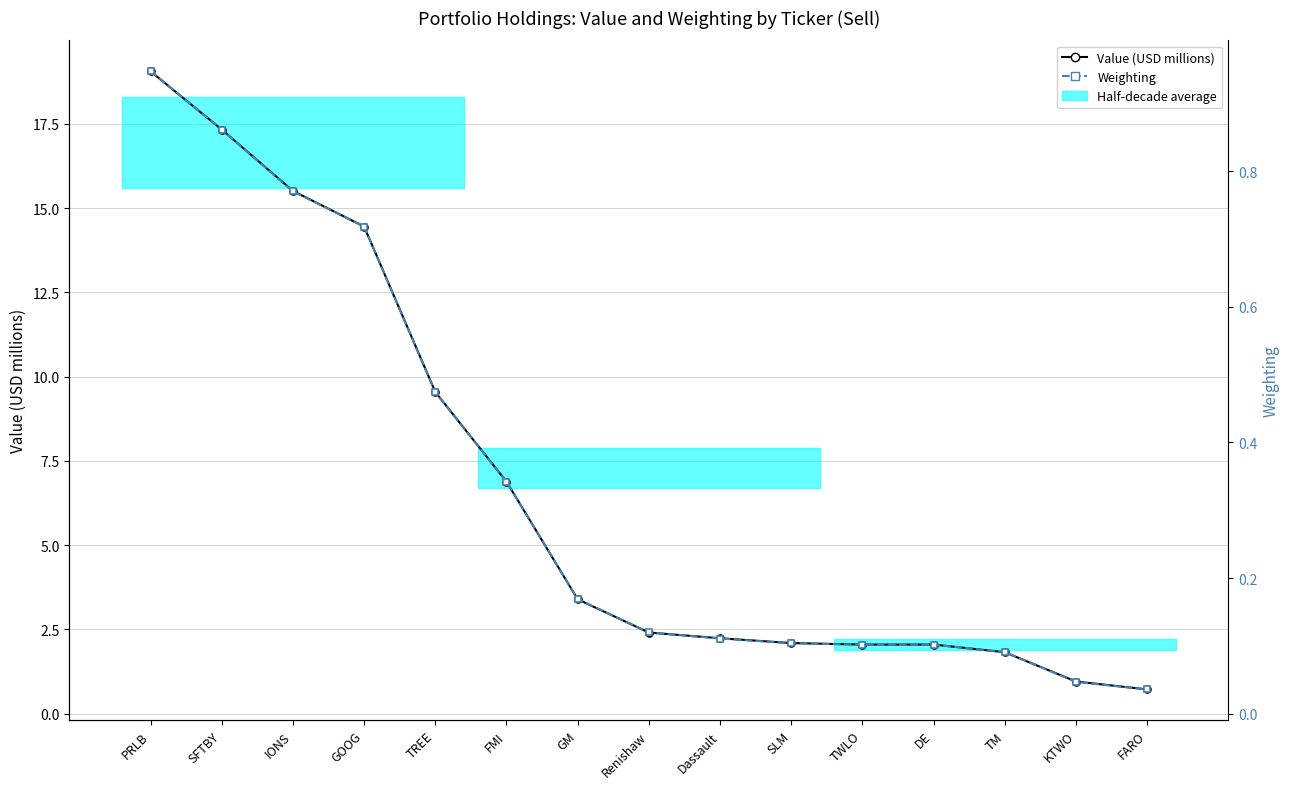

Is the value of Value (USD millions) at DE greater than the value of Weighting at IONS?

Yes